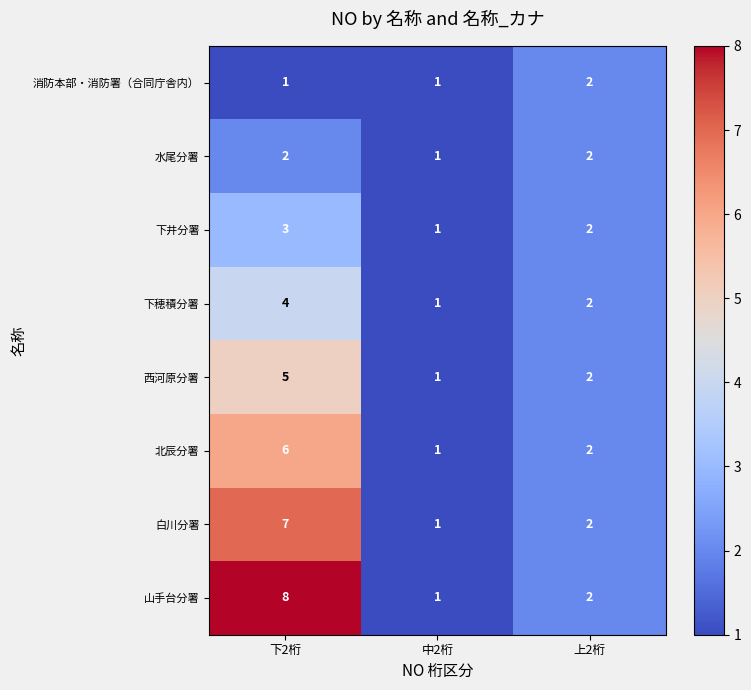

Reading left to right, transcribe all the data shown in this chart.

消防本部・消防署（合同庁舎内）: 下2桁=1	中2桁=1	上2桁=2
水尾分署: 下2桁=2	中2桁=1	上2桁=2
下井分署: 下2桁=3	中2桁=1	上2桁=2
下穂積分署: 下2桁=4	中2桁=1	上2桁=2
西河原分署: 下2桁=5	中2桁=1	上2桁=2
北辰分署: 下2桁=6	中2桁=1	上2桁=2
白川分署: 下2桁=7	中2桁=1	上2桁=2
山手台分署: 下2桁=8	中2桁=1	上2桁=2